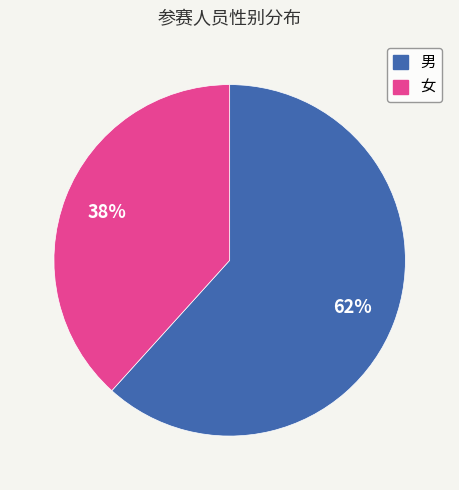

Is the sum of 女 and 男 greater than half?

Yes